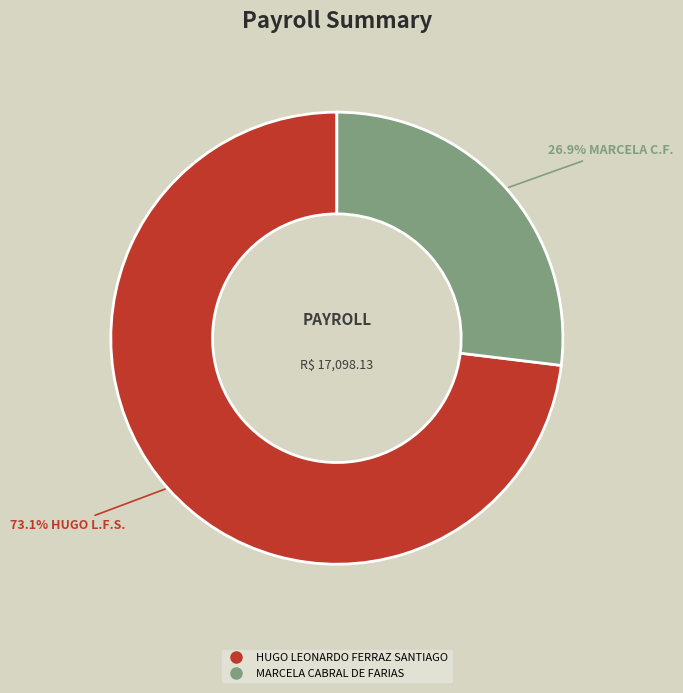

True or false: HUGO LEONARDO FERRAZ SANTIAGO accounts for 83% of the total.

False